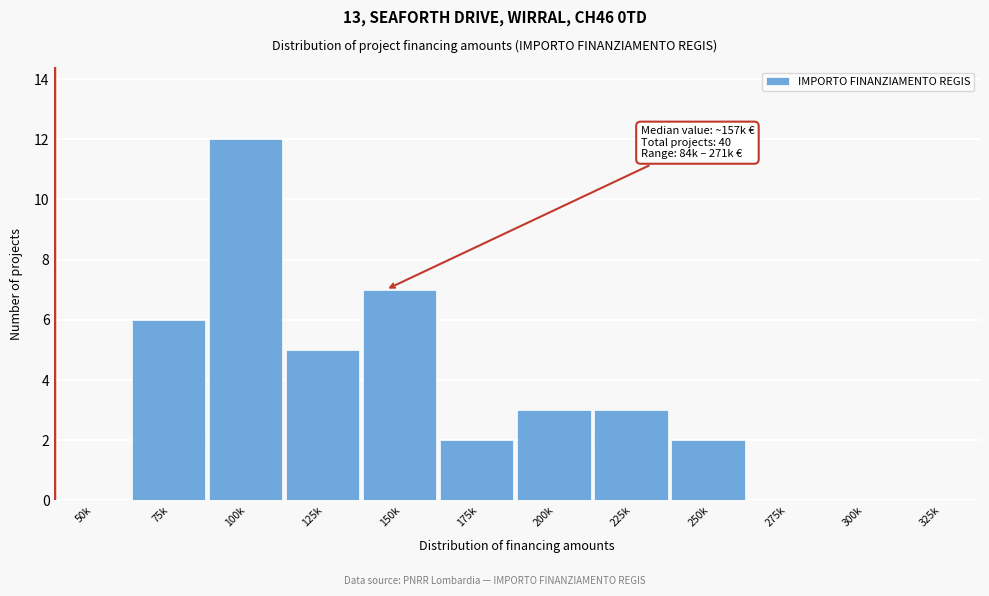

Reading right to left, transcribe all the data shown in this chart.

325k=0	300k=0	275k=0	250k=2	225k=3	200k=3	175k=2	150k=7	125k=5	100k=12	75k=6	50k=0